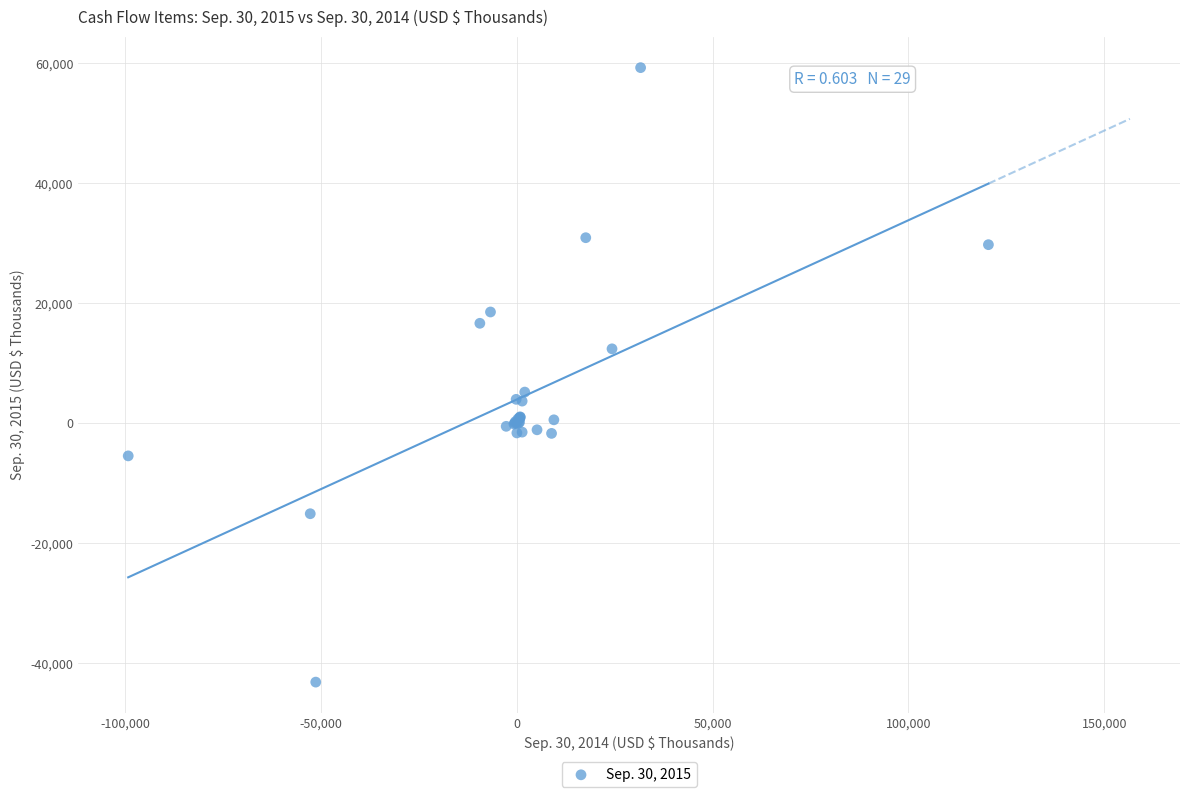

What Y value in the scatter plot is closest to 8039?

5171